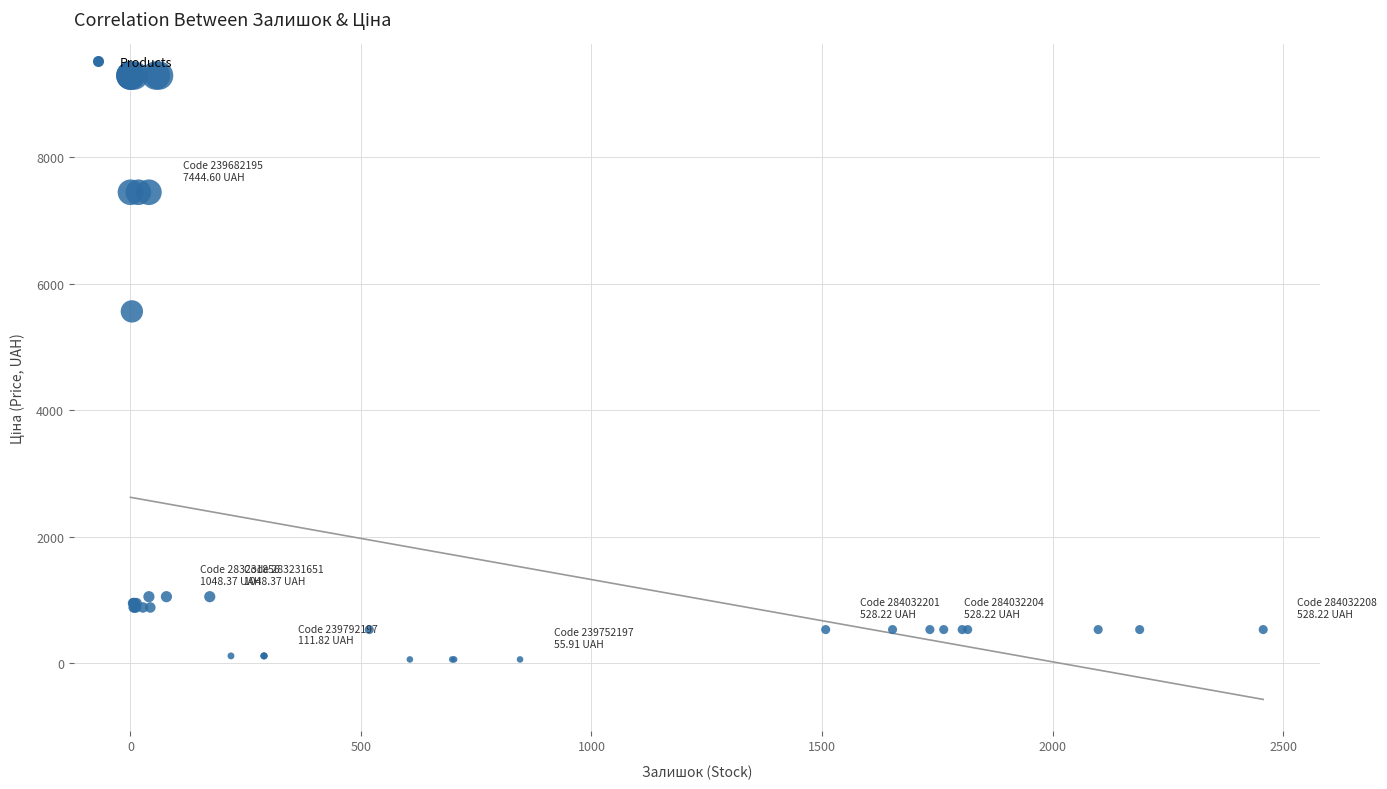

What Y value in the scatter plot is closest to 4673?

5560.3